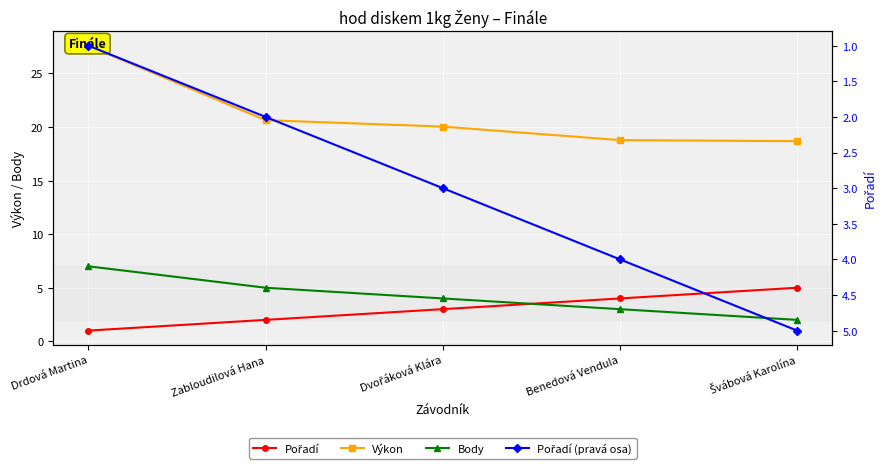

What are all the series names shown in the legend?

Pořadí, Výkon, Body, Pořadí (pravá osa)